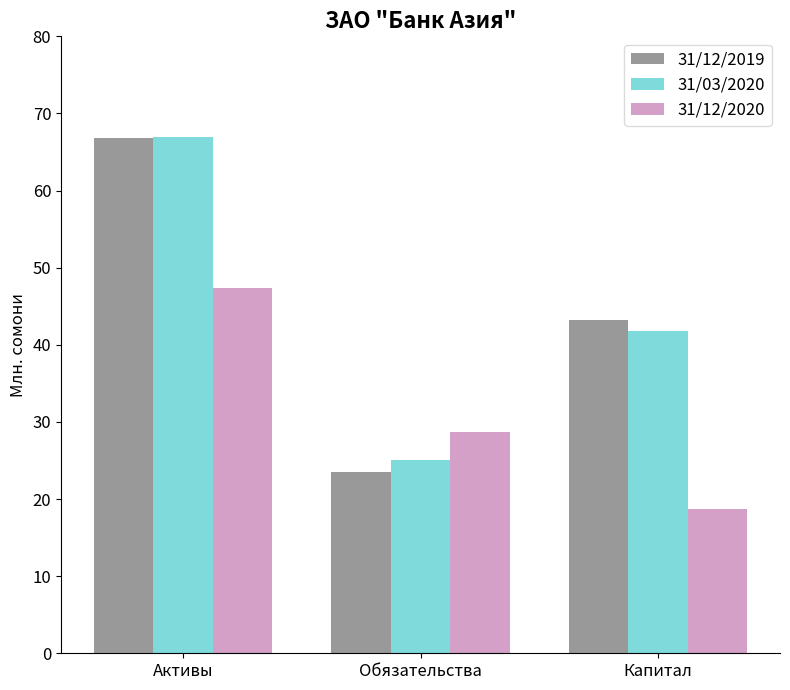

What is the label of the 3rd bar from the right?

Активы